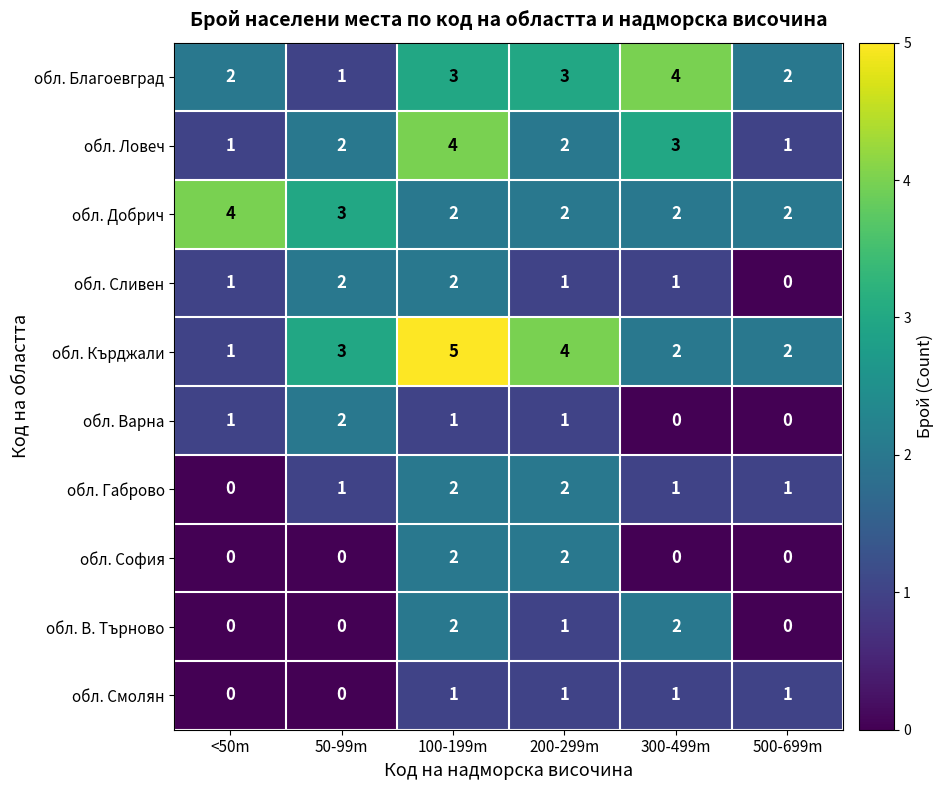

The value of обл. В. Търново at <50m is 0. True or false?

True